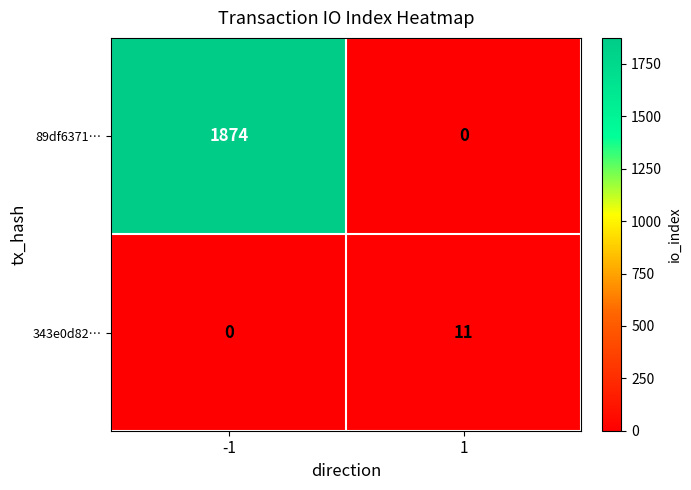

Which series has the largest total across all categories?

89df6371…